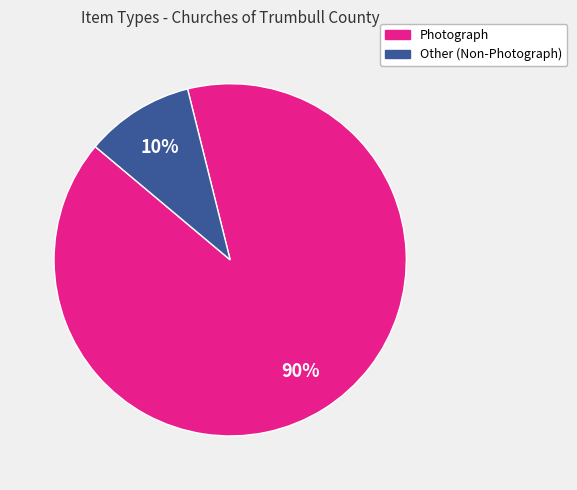

Count the number of slices in the pie.

2